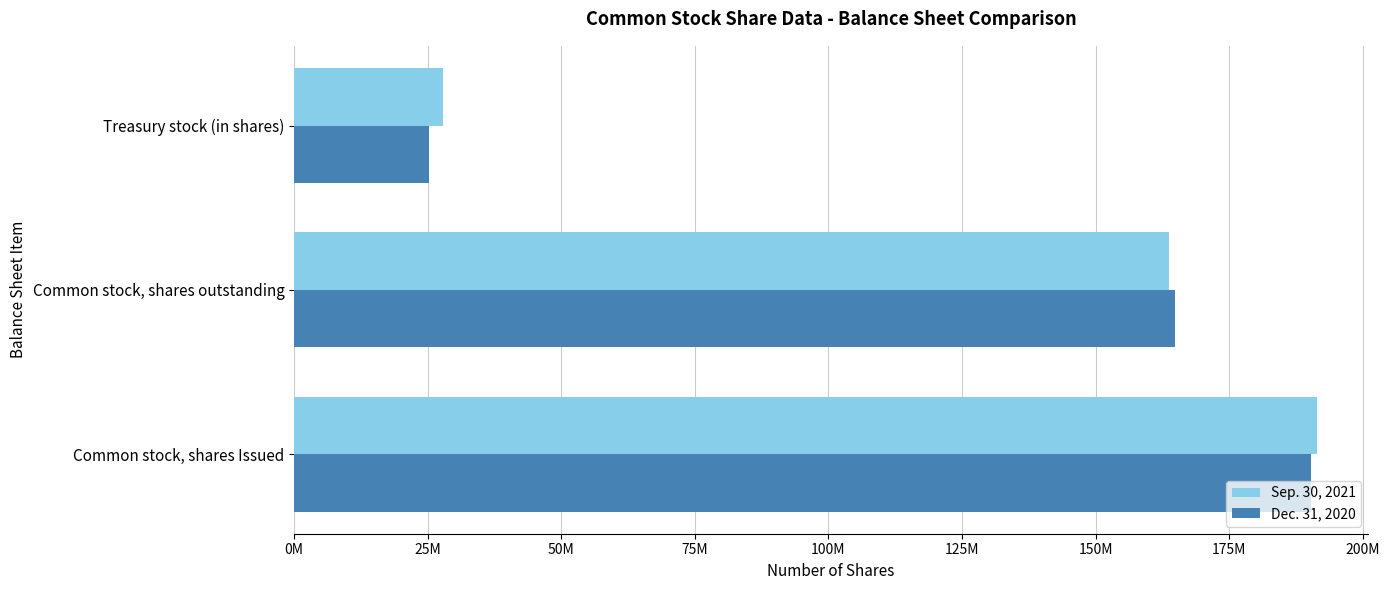

Rank the series by their average value, from highest to lowest.

Sep. 30, 2021, Dec. 31, 2020